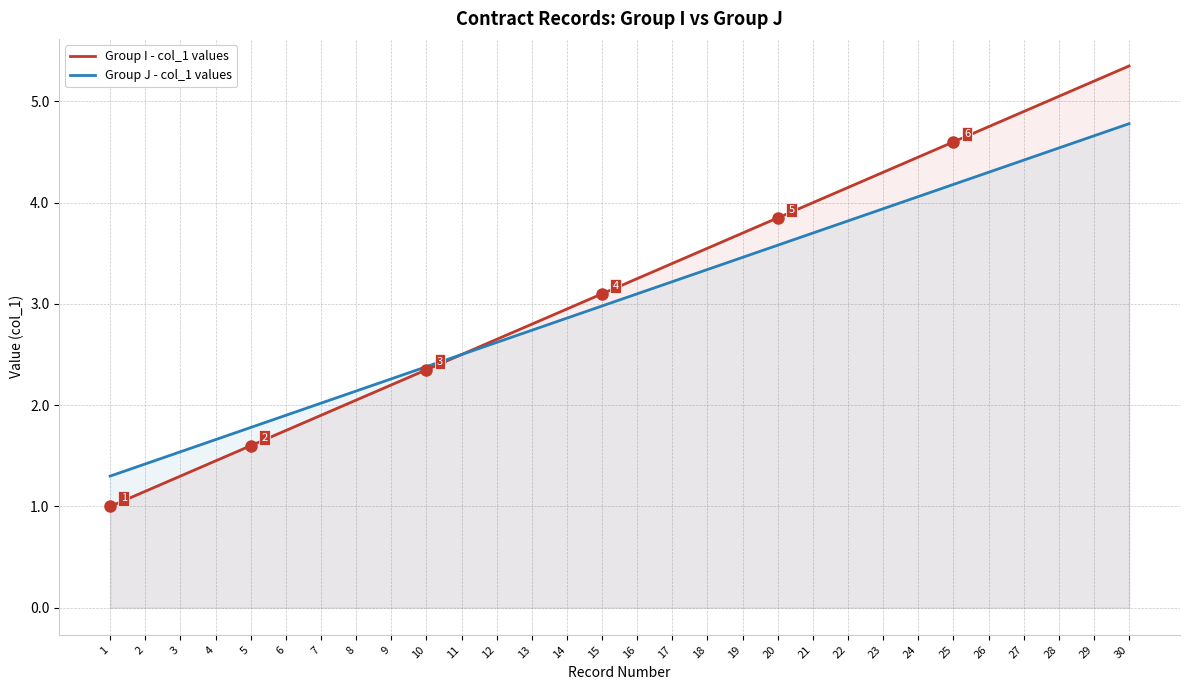

What is the total value across all series at 1?

2.3